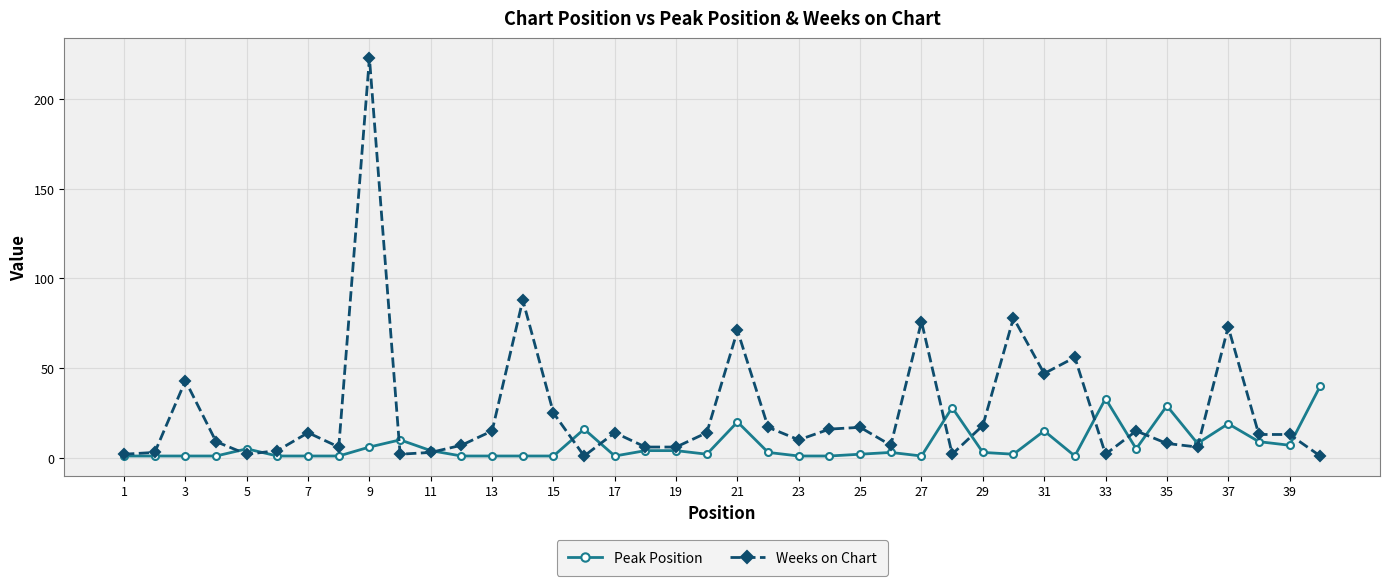

What is the sum of all Weeks on Chart values?

1033